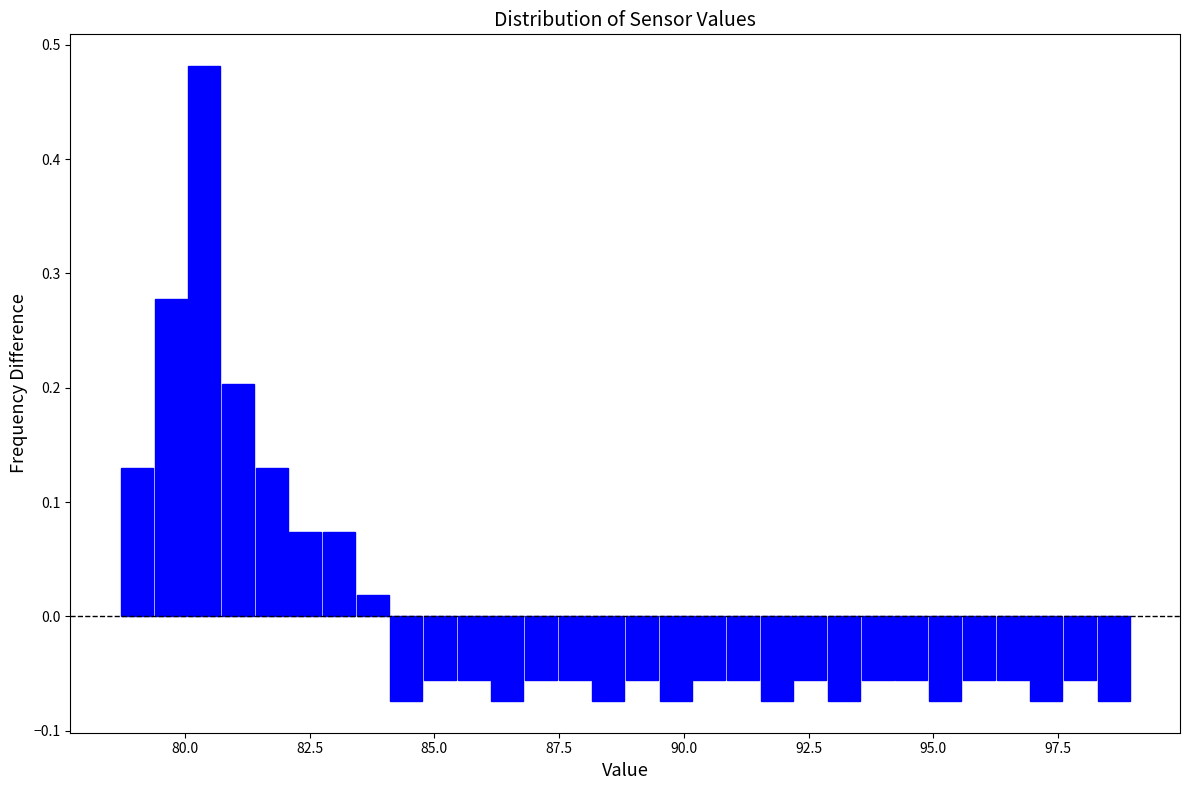

Around what value on the x-axis is the tallest bar? Give the approximate position of its centre, as read against the axis.

80.5